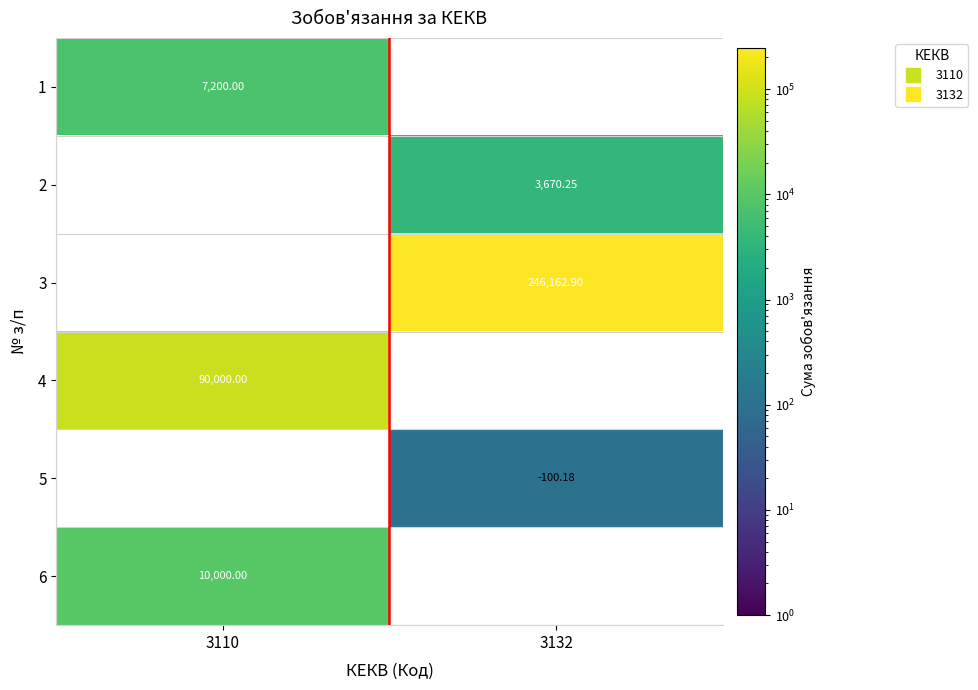

Which has a higher value, 3132 or 3110?

3110